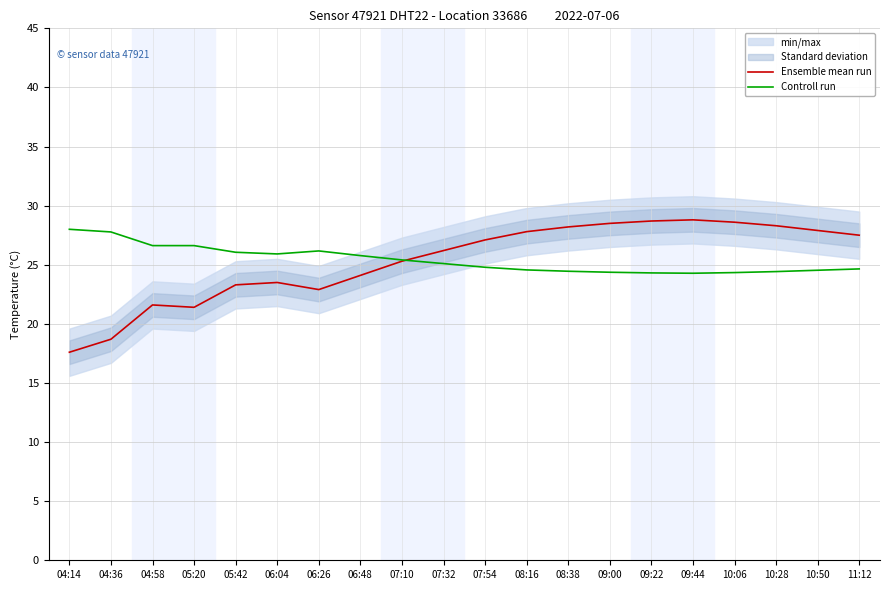

Reading left to right, transcribe all the data shown in this chart.

Ensemble mean run: 17.6	18.7	21.6	21.4	23.3	23.5	22.9	24.1	25.3	26.2	27.1	27.8	28.2	28.5	28.7	28.8	28.6	28.3	27.9	27.5
Controll run: 28.0	27.8	26.6	26.6	26.1	25.9	26.2	25.8	25.4	25.1	24.8	24.6	24.5	24.4	24.3	24.3	24.3	24.4	24.5	24.6